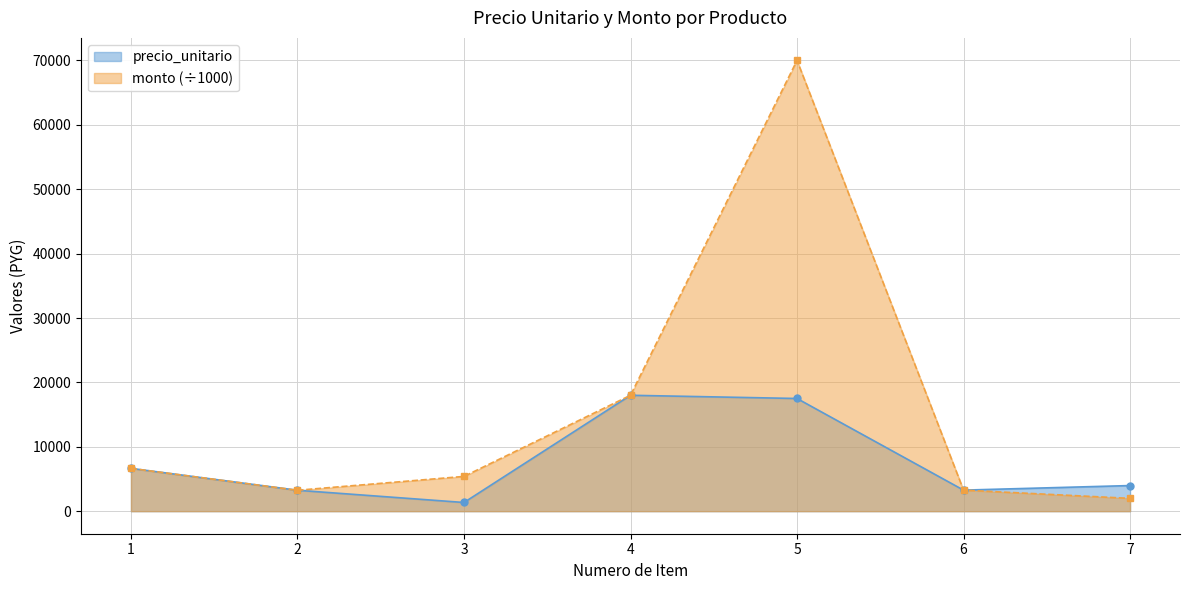

True or false: monto has a value of 18000 at 4.

True